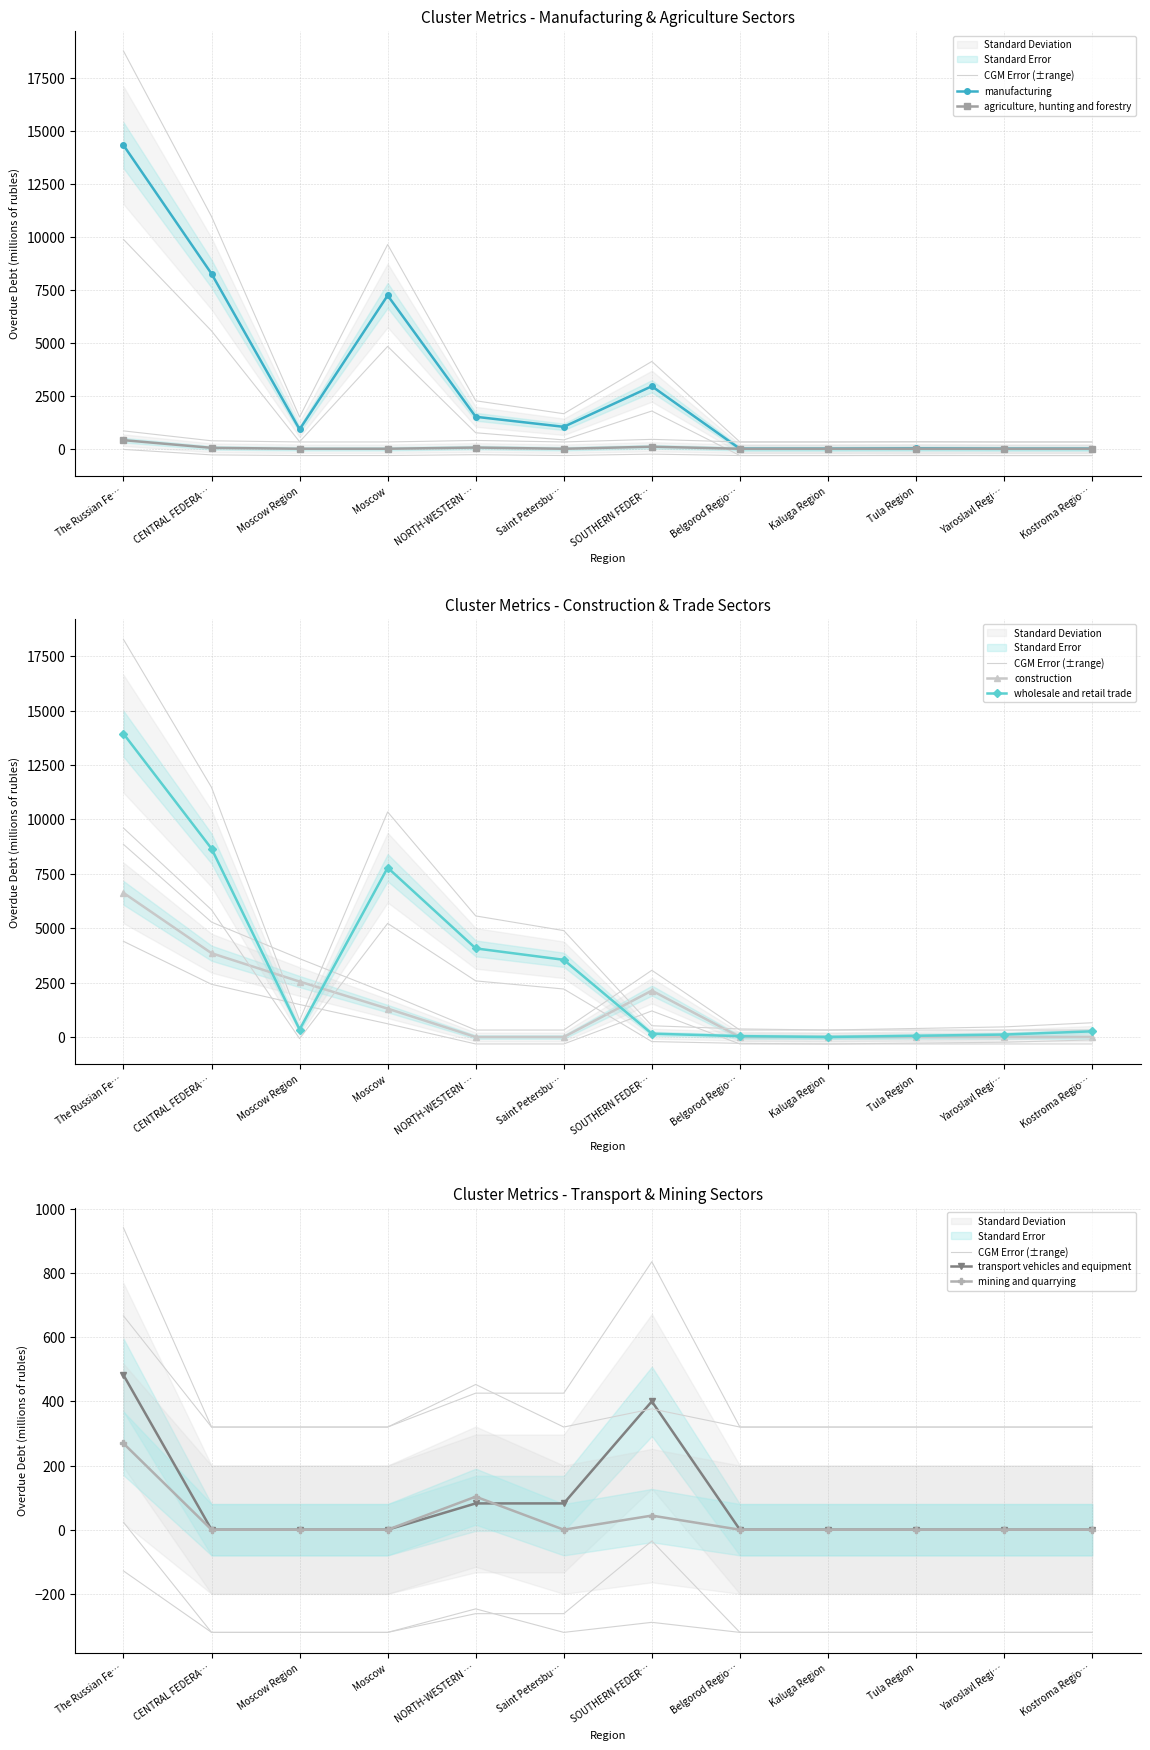

What is the label of the 5th point from the left?

NORTH-WESTERN …